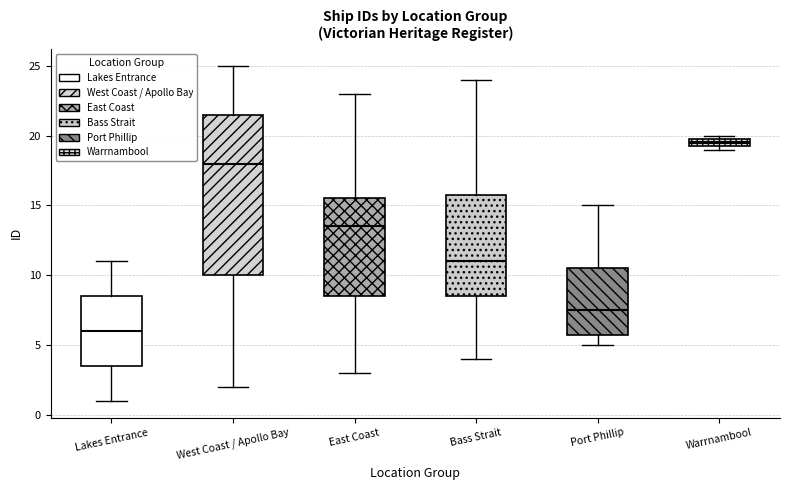

Comparing the boxes themselves (not the whiskers), which one is the tallest?

West Coast / Apollo Bay